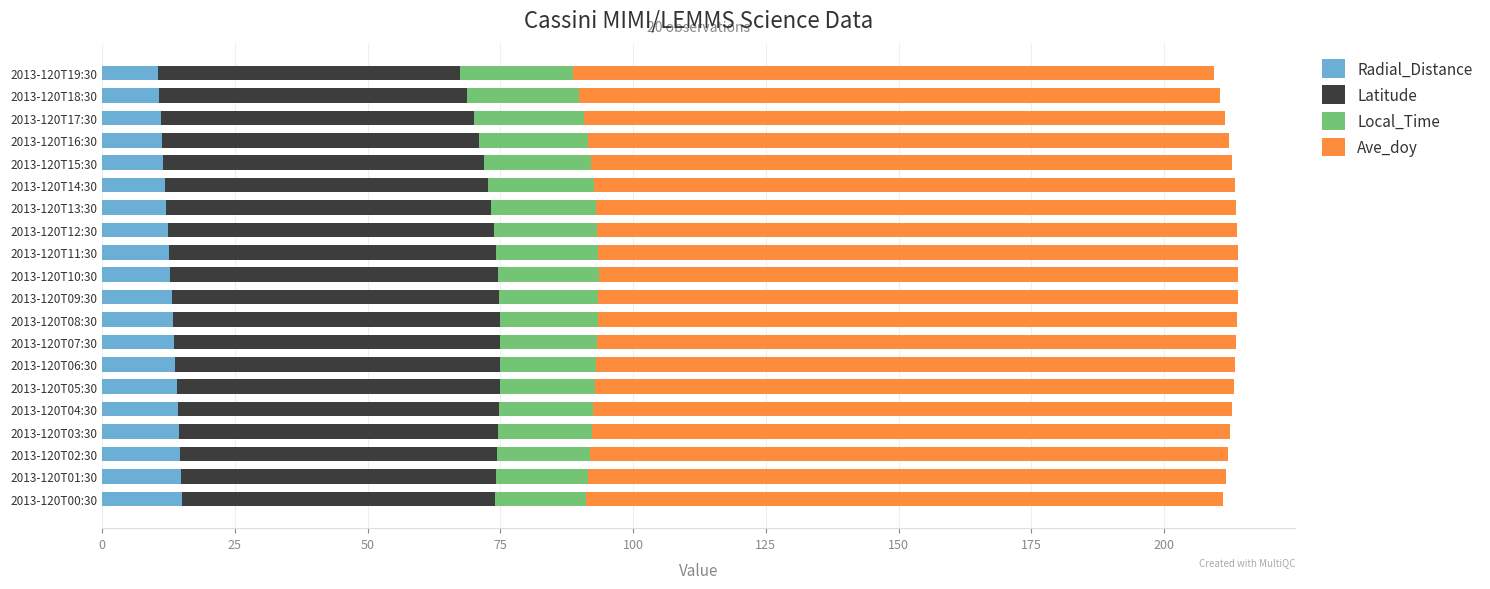

What is the difference between the maximum and minimum values in the Radial_Distance series?

4.6